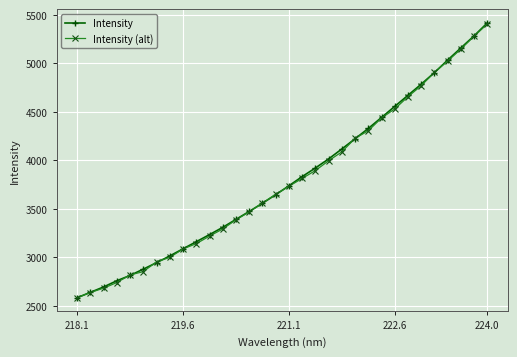

Reading left to right, what are all the values shown in this chart?

Intensity: 2585.2	2641.0	2696.4	2760.3	2815.2	2880.3	2946.6	3016.2	3089.7	3162.5	3235.9	3310.6	3392.8	3474.5	3558.8	3647.1	3738.7	3833.5	3922.2	4015.5	4118.1	4223.2	4329.3	4442.6	4556.6	4670.7	4785.5	4904.7	5033.4	5158.6	5283.1	5416.3
Intensity (alt): 2586.2	2639.2	2684.0	2741.8	2820.2	2854.5	2955.9	3001.1	3088.3	3142.4	3220.5	3293.9	3388.5	3469.6	3561.8	3651.0	3733.6	3814.7	3895.7	3996.6	4088.5	4227.5	4305.9	4437.2	4530.4	4656.6	4770.0	4907.2	5023.3	5147.0	5279.5	5405.6